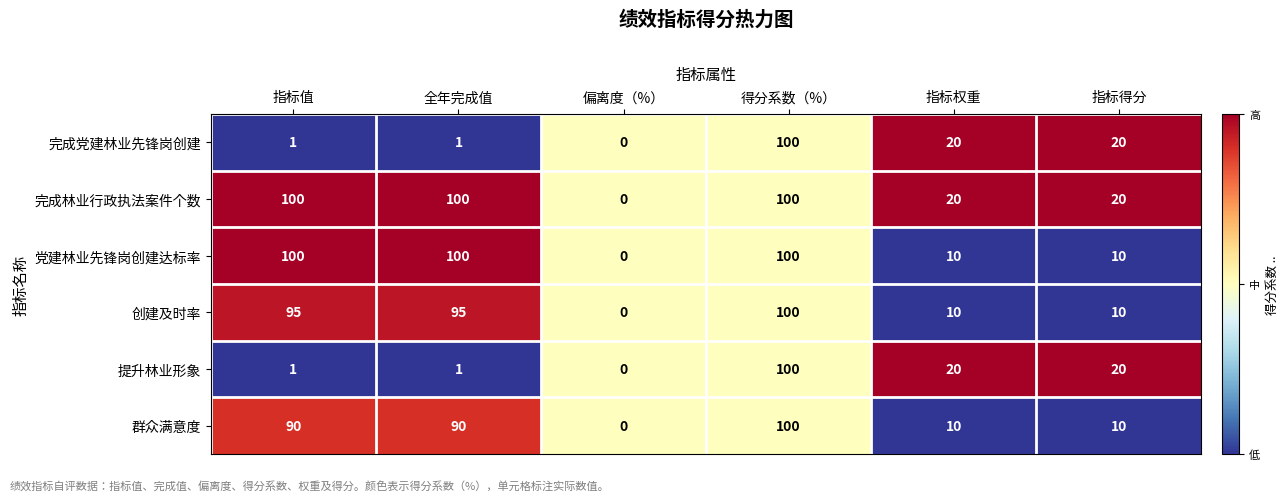

Which series has the largest total across all categories?

完成林业行政执法案件个数